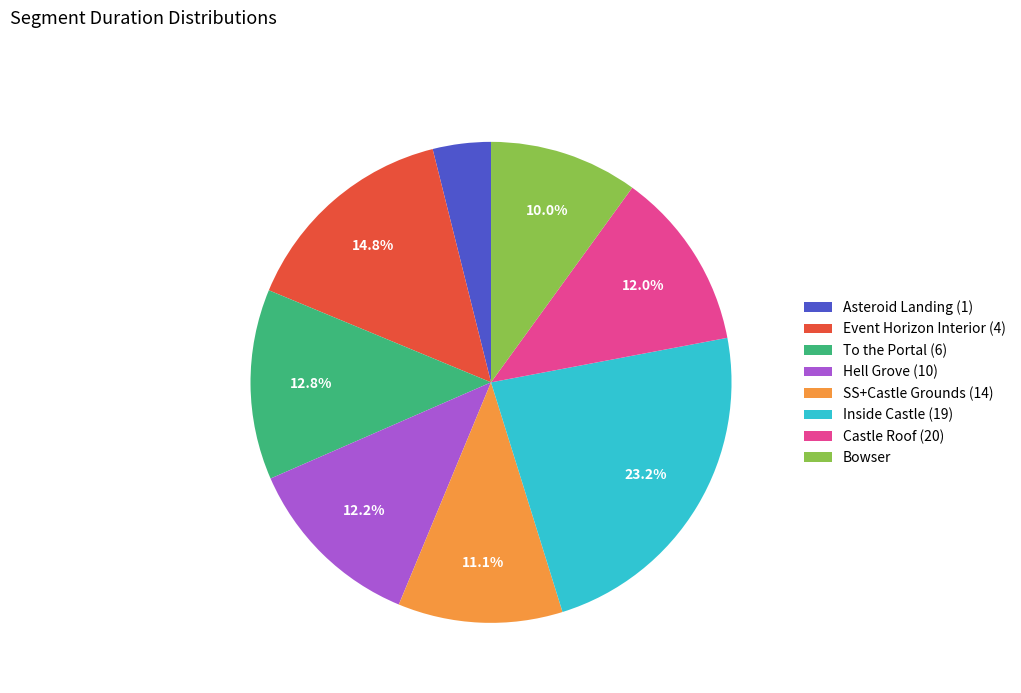

What portion of the pie excludes Event Horizon Interior (4)?

85.2%